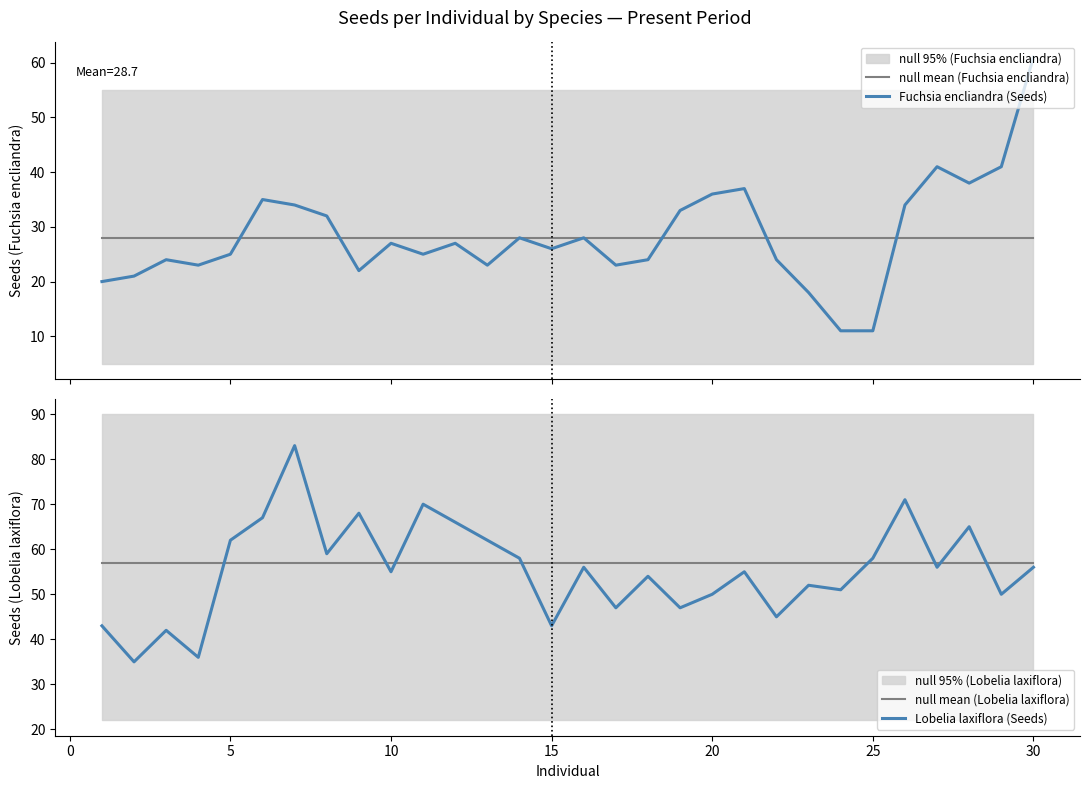

What is the minimum value for null mean (Fuchsia encliandra)?

28